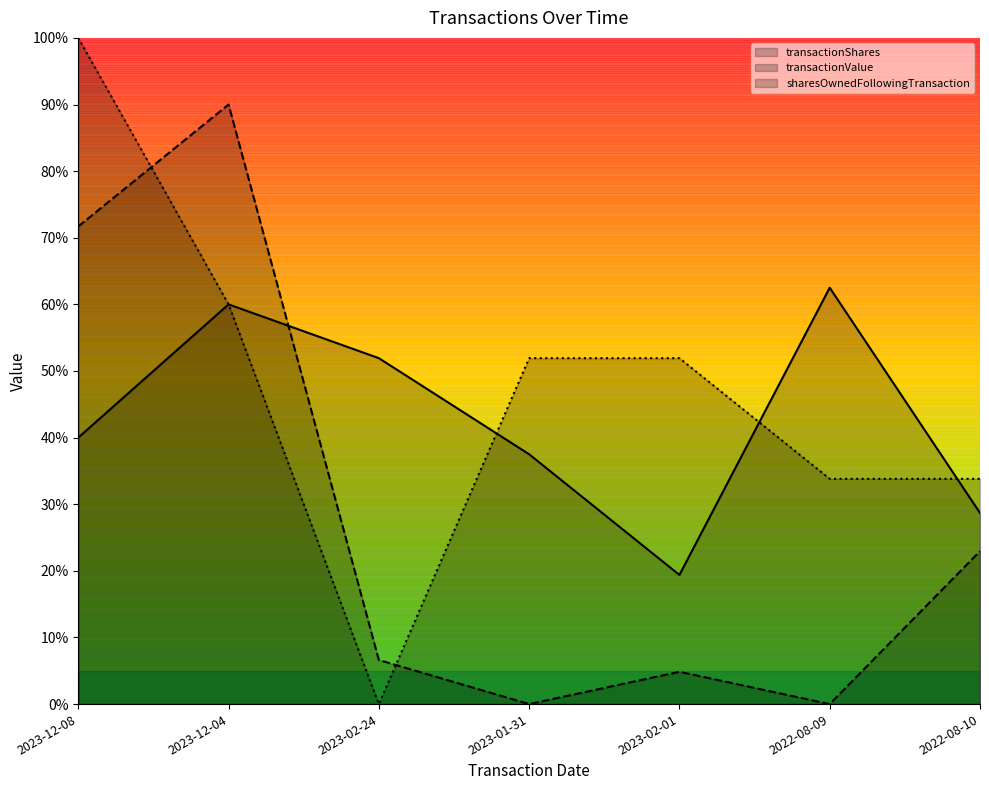

At how many categories does at least one series exceed 0?

7